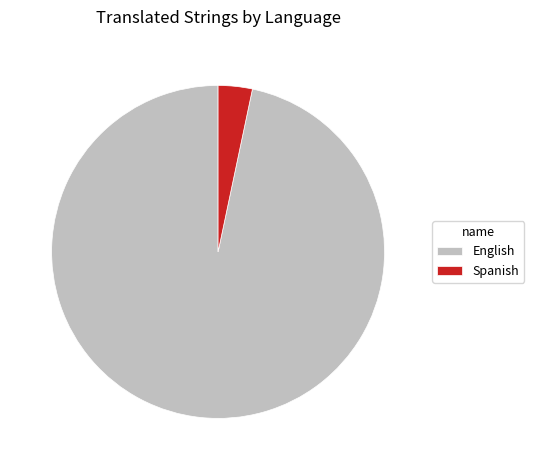

What is the majority slice?

English